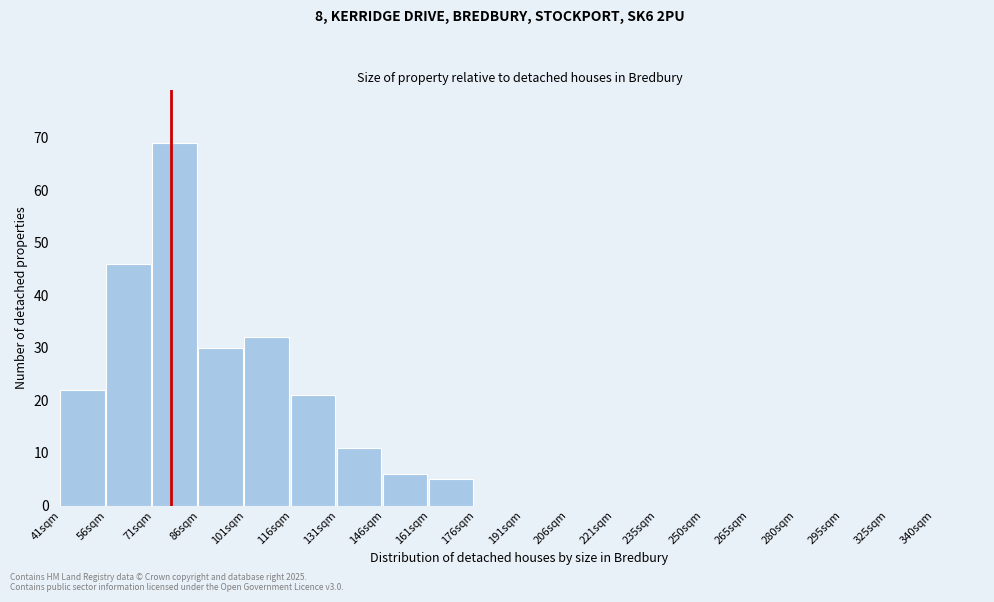

Reading left to right, extract all data points from this chart.

41sqm=22	56sqm=46	71sqm=69	86sqm=30	101sqm=32	116sqm=21	131sqm=11	146sqm=6	161sqm=5	176sqm=0	191sqm=0	206sqm=0	221sqm=0	235sqm=0	250sqm=0	265sqm=0	280sqm=0	295sqm=0	325sqm=0	340sqm=0